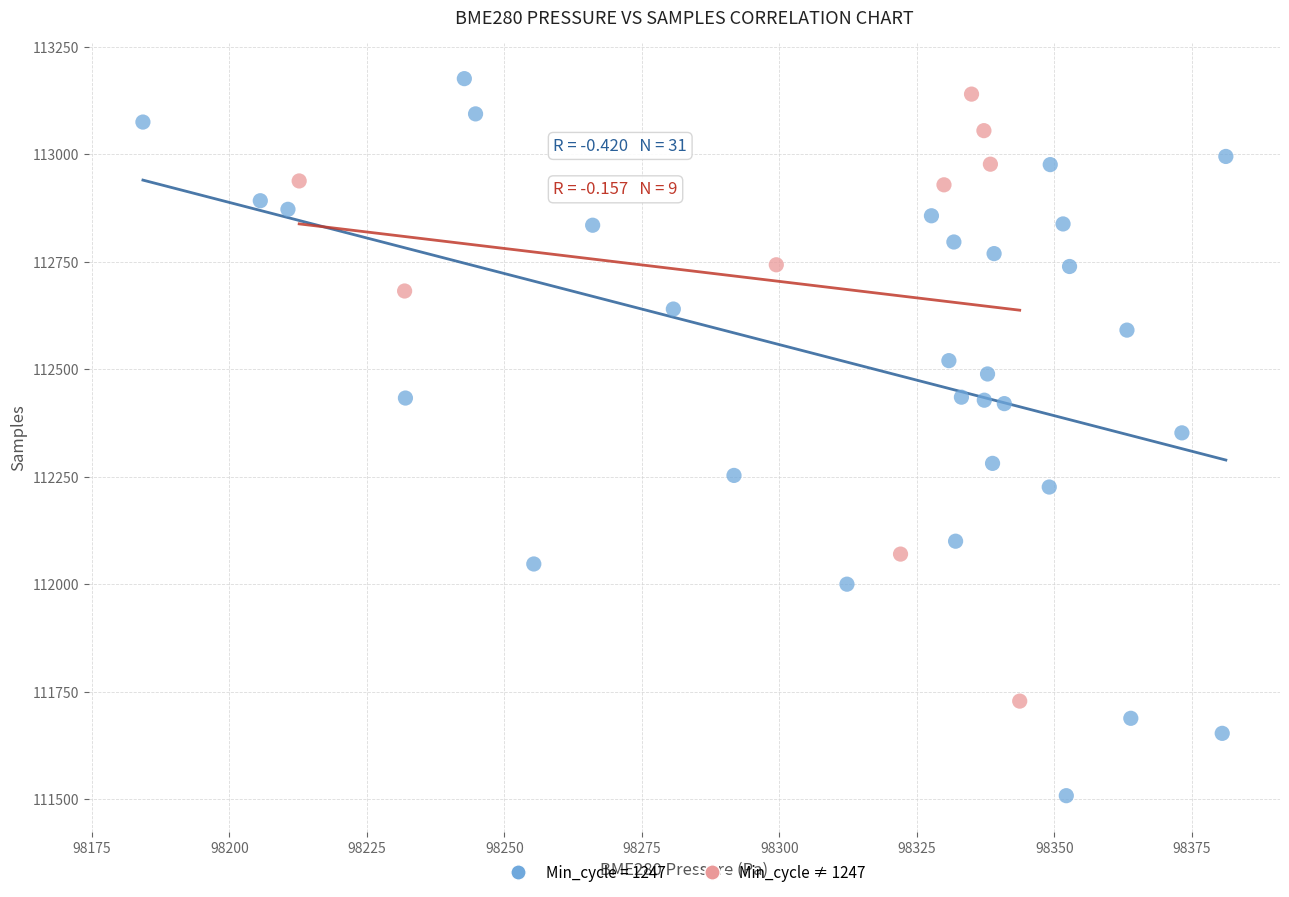

Which series has the widest spread of Y values?

Min_cycle = 1247